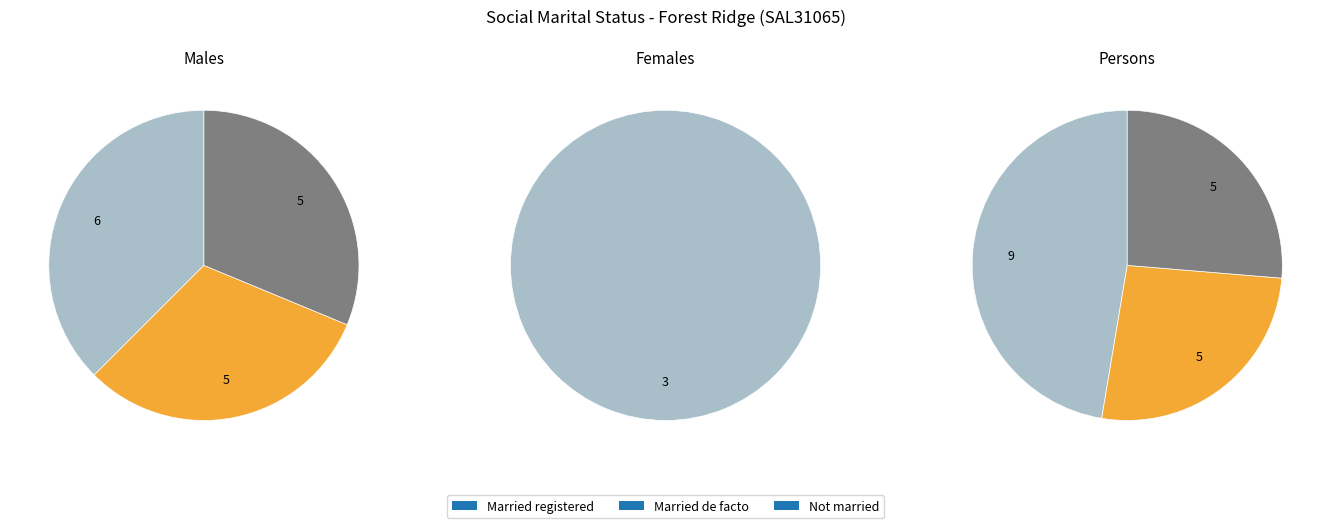

To the nearest percent, what is the combined percentage of Persons and Males?

83%